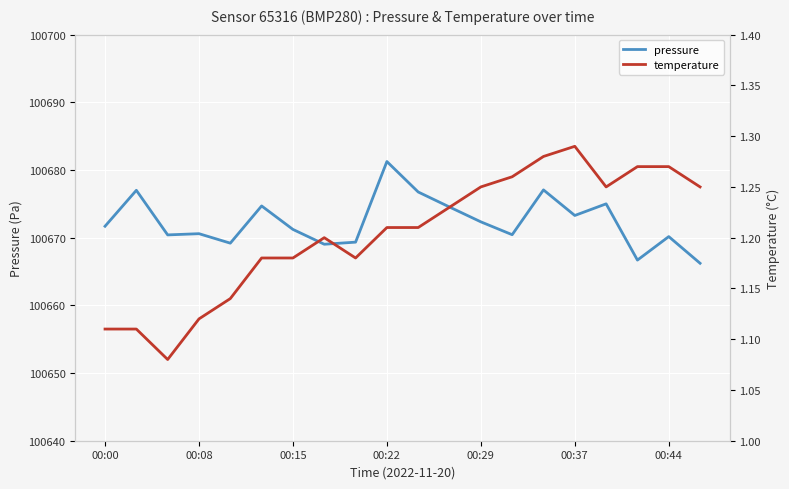

At which label does pressure reach its peak?

00:22